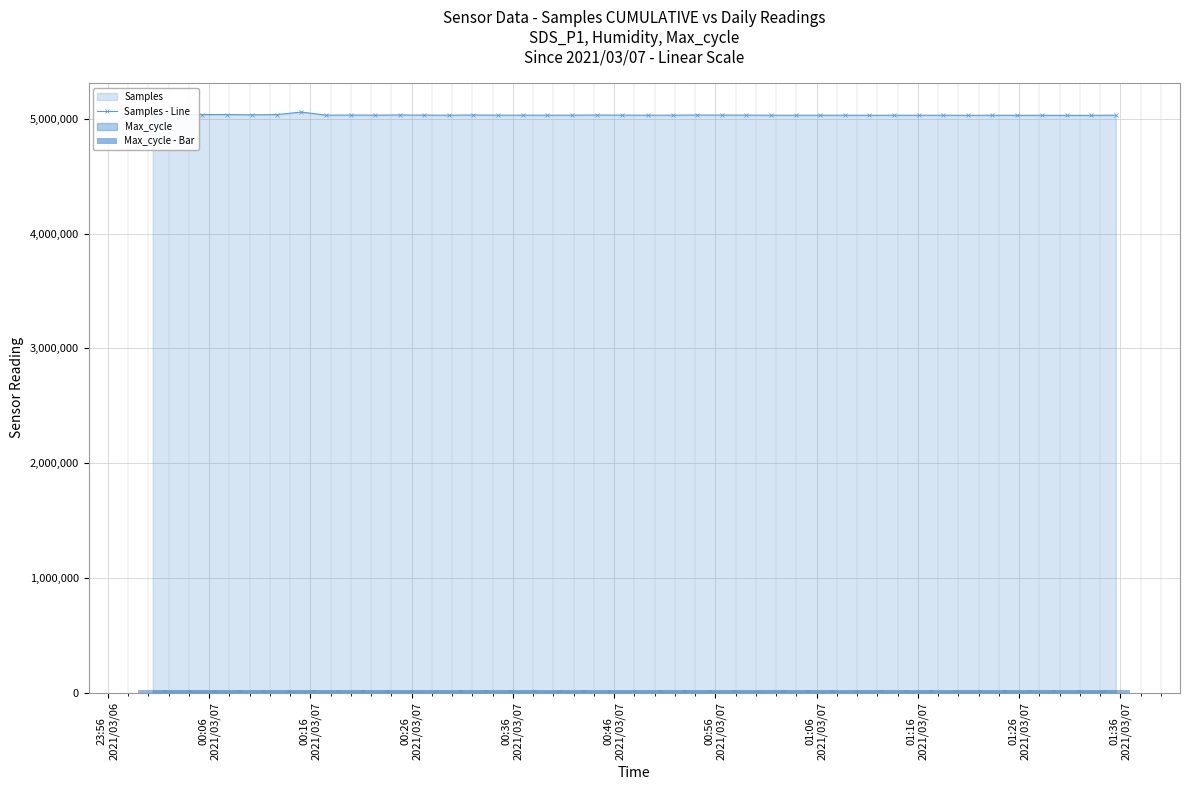

True or false: Samples - Line has more than 2 interior local peaks.

True